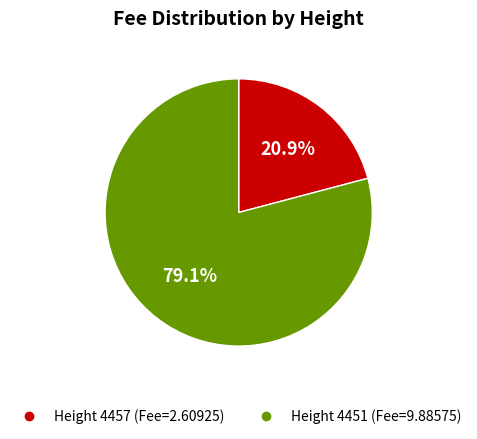

Is there any slice that represents more than half of the pie?

Yes